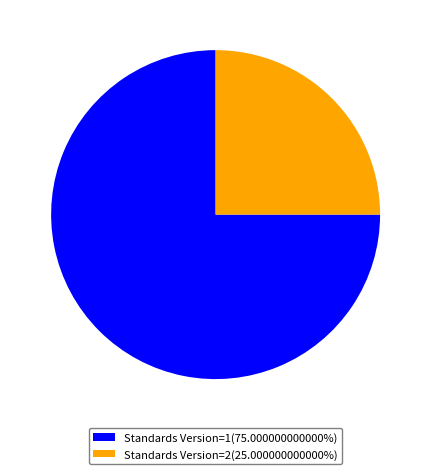

Is the sum of Standards Version=1(75.000000000000%) and Standards Version=2(25.000000000000%) greater than half?

Yes